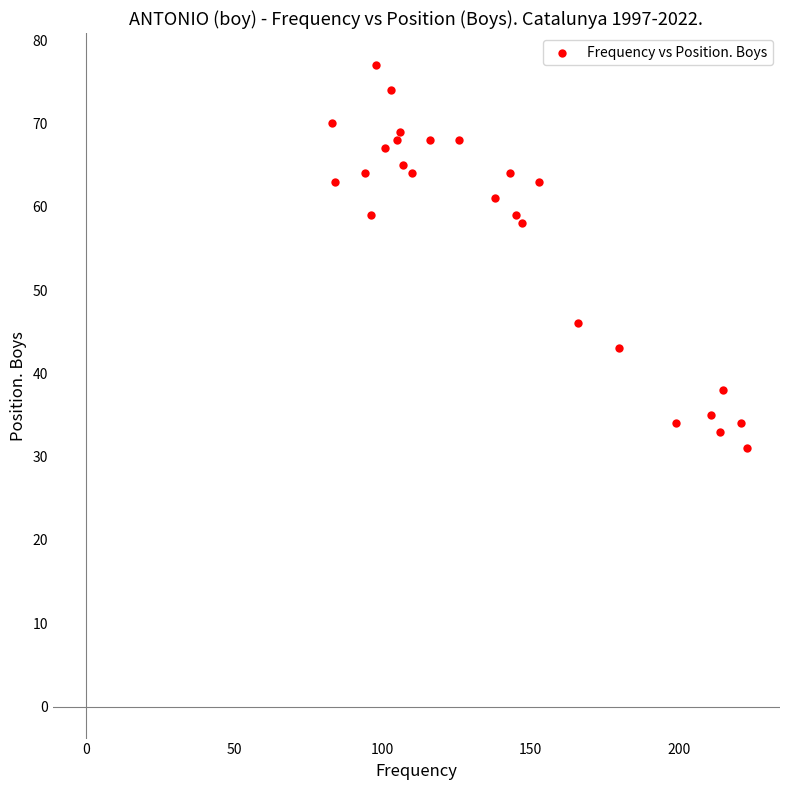

What Y value in the scatter plot is closest to 54?

58